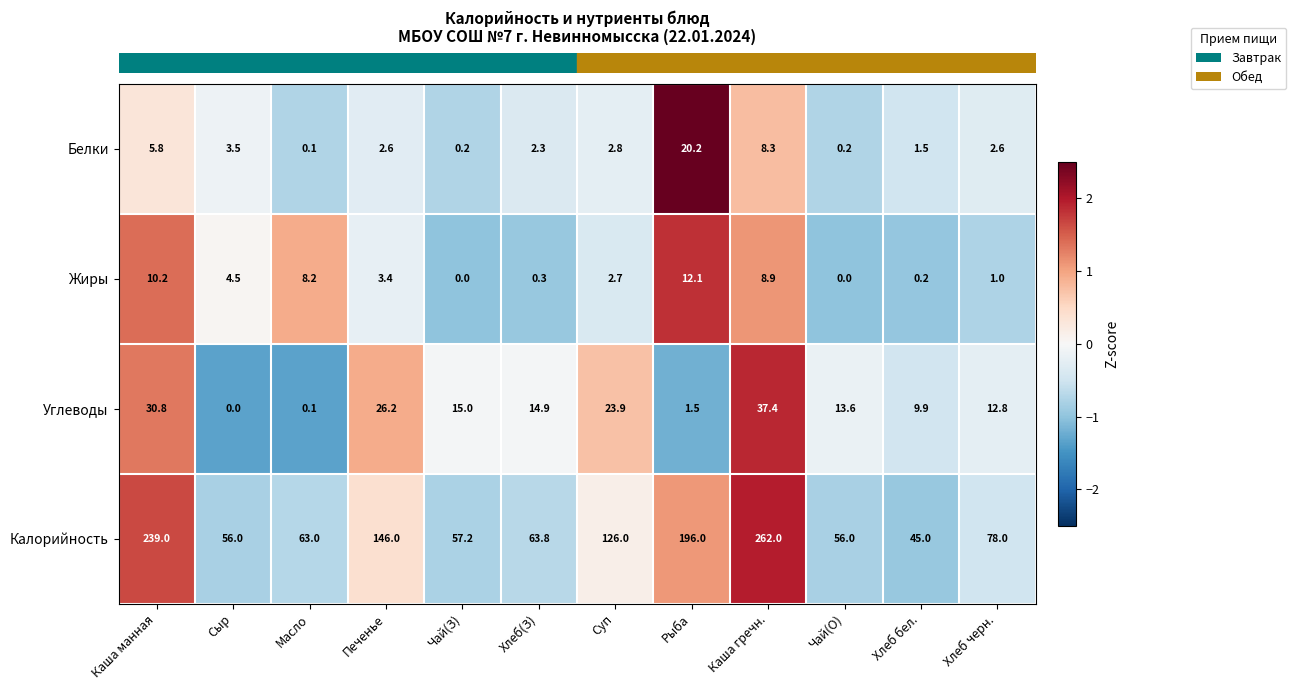

Which series changed the most between Чай(З) and Хлеб(З)?

Калорийность